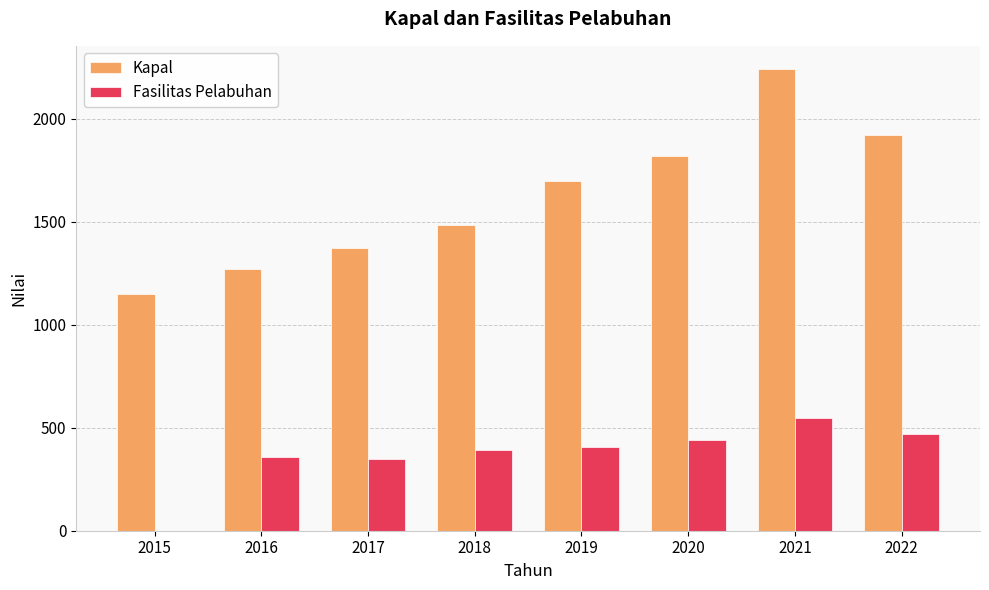

What is the sum of the Kapal values at 2017 and 2016?

2643